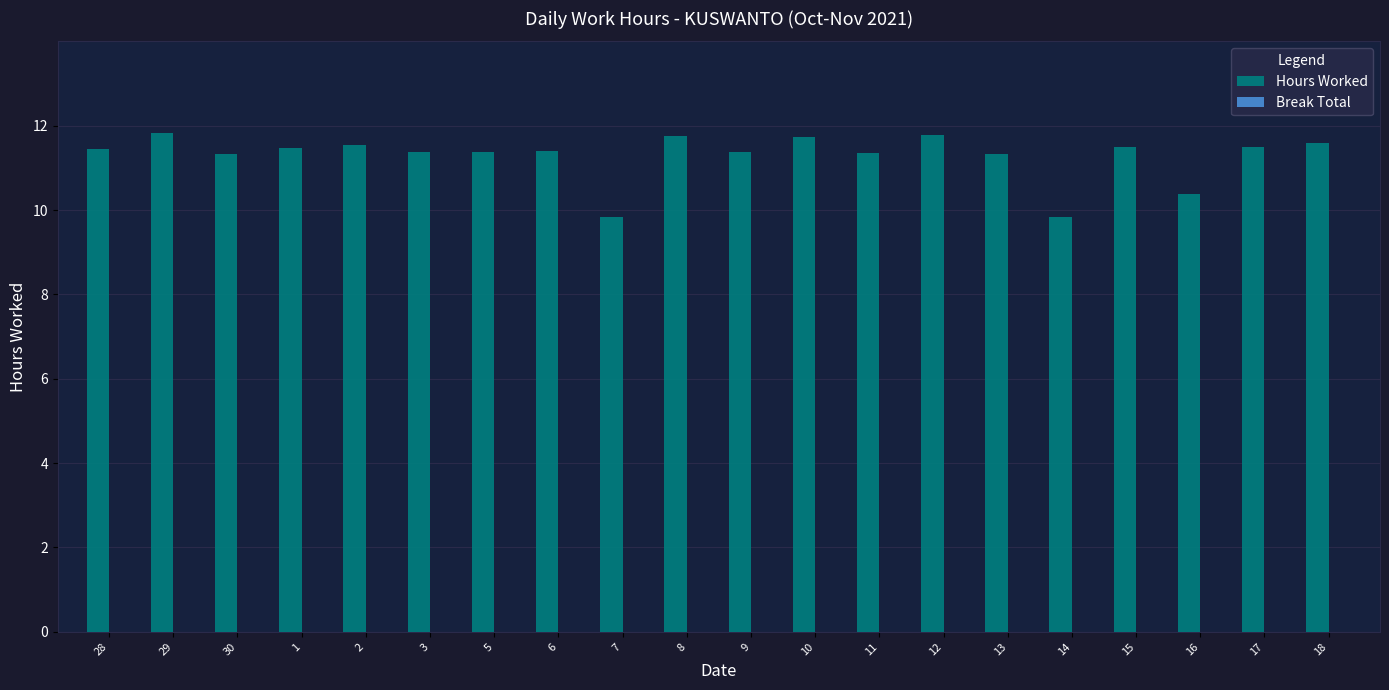

What is the ratio of the value at 28 to the value at 7?

1.2